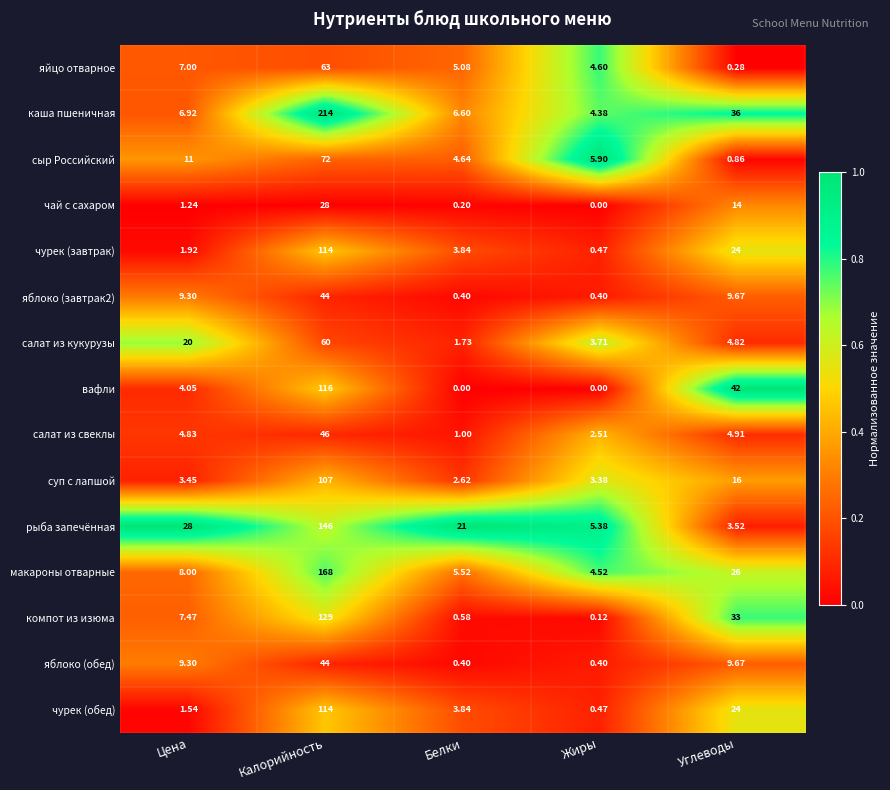

Is the value of чурек (завтрак) at Калорийность greater than the value of чурек (обед) at Углеводы?

Yes